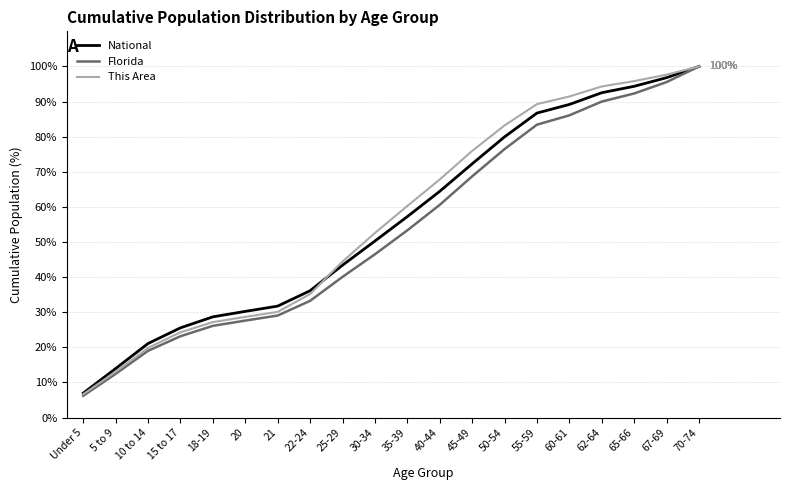

What are all the series names shown in the legend?

National, Florida, This Area